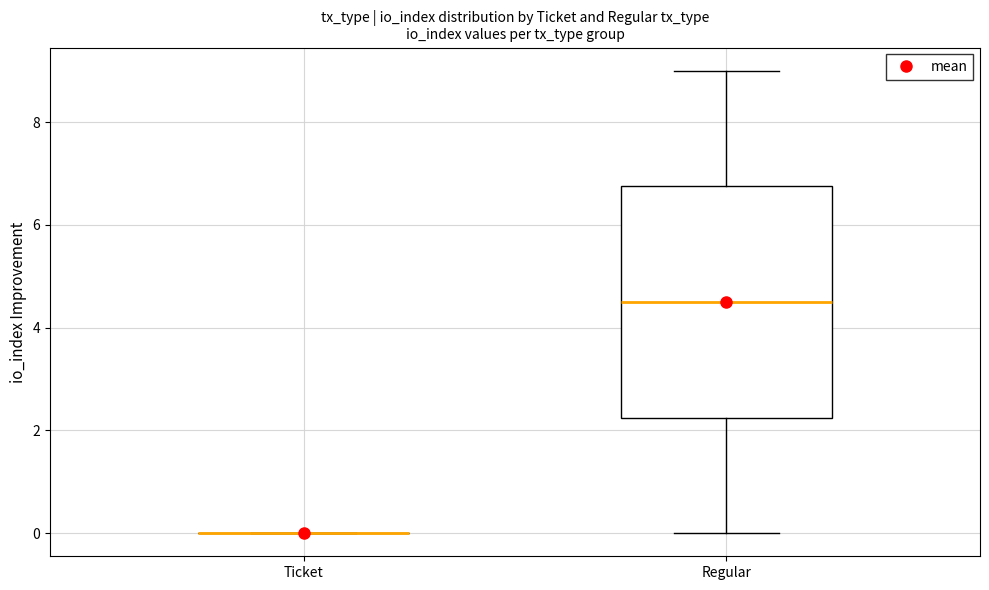

Reading left to right, transcribe this box plot: for each box, give where its median line is, the range the box spans, and where its two whiskers end, as read against the y-axis. The values are not printed on the chart, so give them approximately, as read against the axis.

Ticket: box collapsed to a line at 0.0, whiskers 0.0 to 0.0
Regular: median 4.6, box 2.2 to 6.8, whiskers 0.0 to 9.0